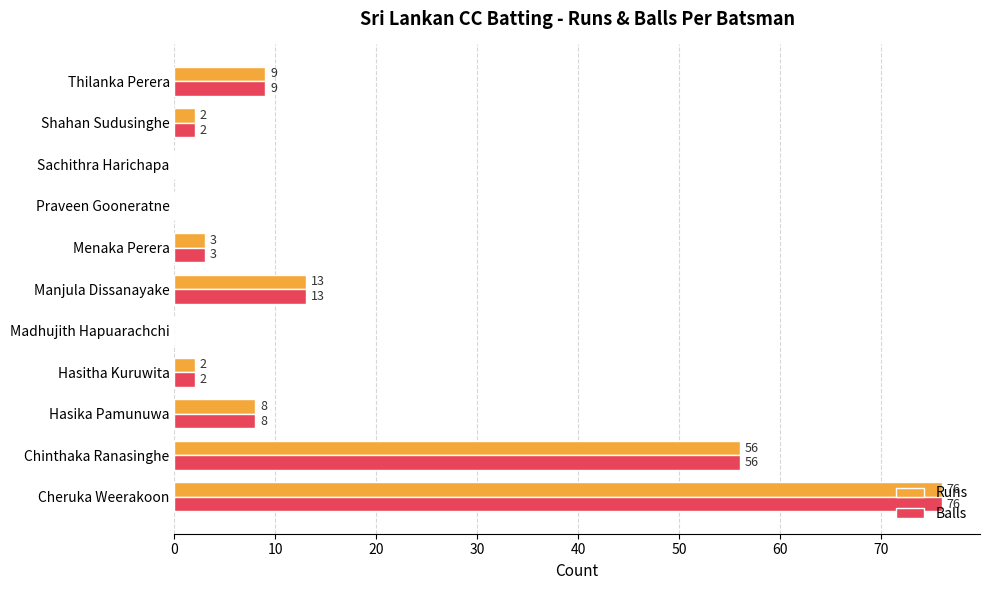

What is the average value of the Runs series?

15